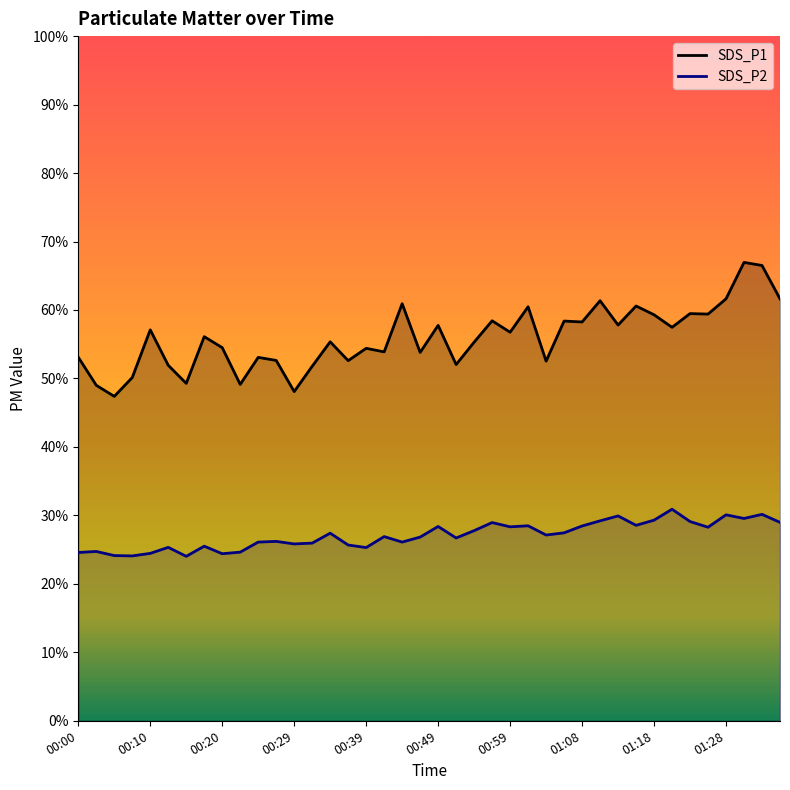

The value of SDS_P2 at 01:28 is 51.2. True or false?

False